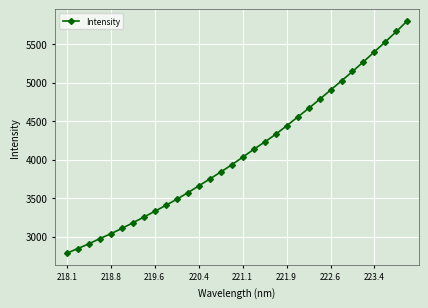

What is the maximum value shown in the chart?

5803.5